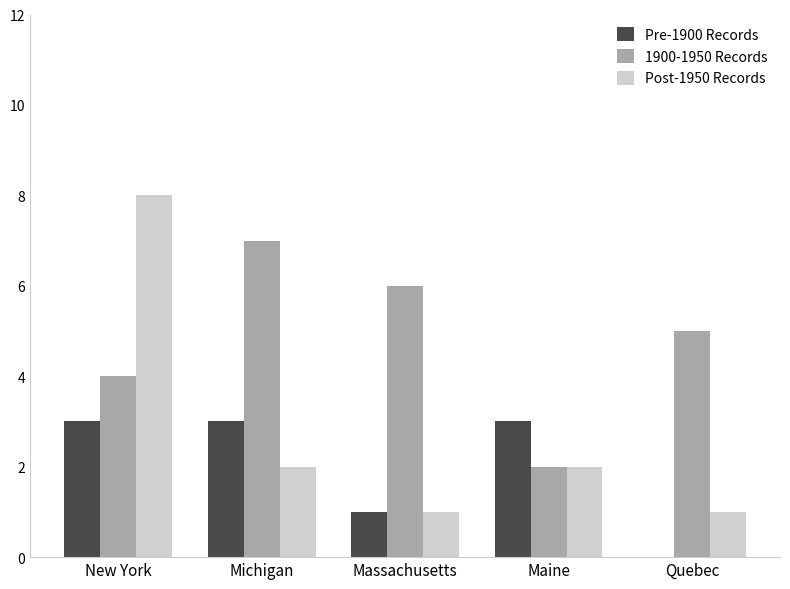

What is the sum of the Pre-1900 Records values at New York and Michigan?

6